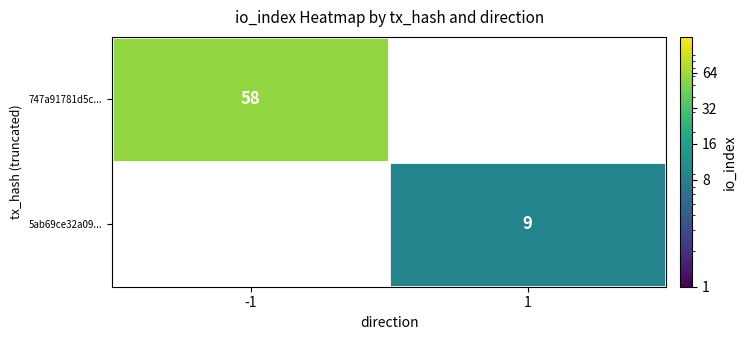

The value of 5ab69ce32a09... at 1 is 3. True or false?

False